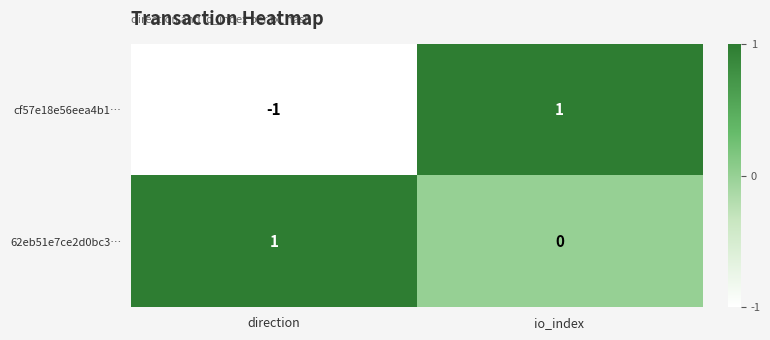

Reading left to right, extract all data points from this chart.

cf57e18e56eea4b1…: -1	1
62eb51e7ce2d0bc3…: 1	0